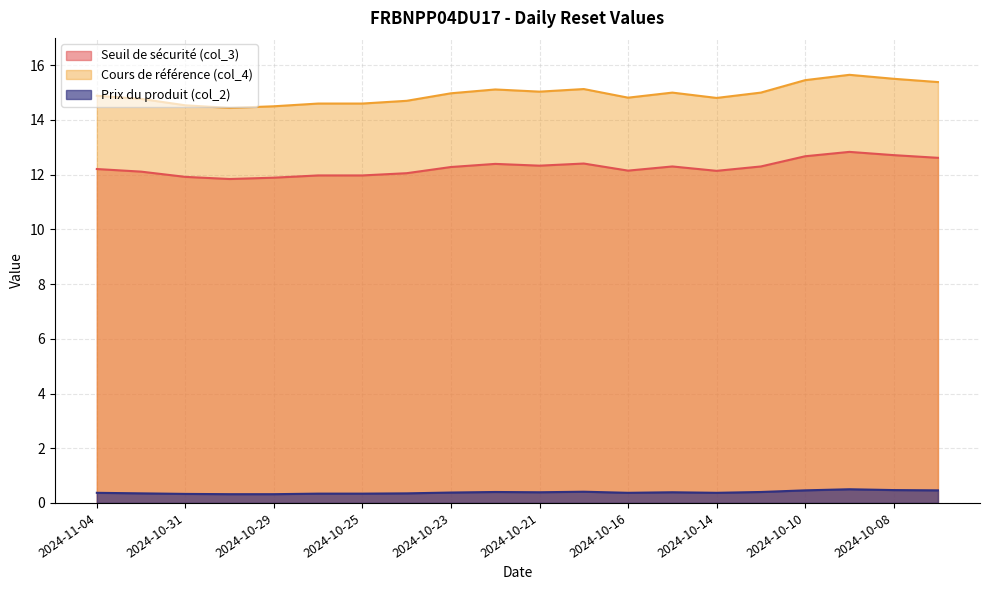

Rank the series by their average value, from lowest to highest.

Prix du produit (col_2), Seuil de sécurité (col_3), Cours de référence (col_4)